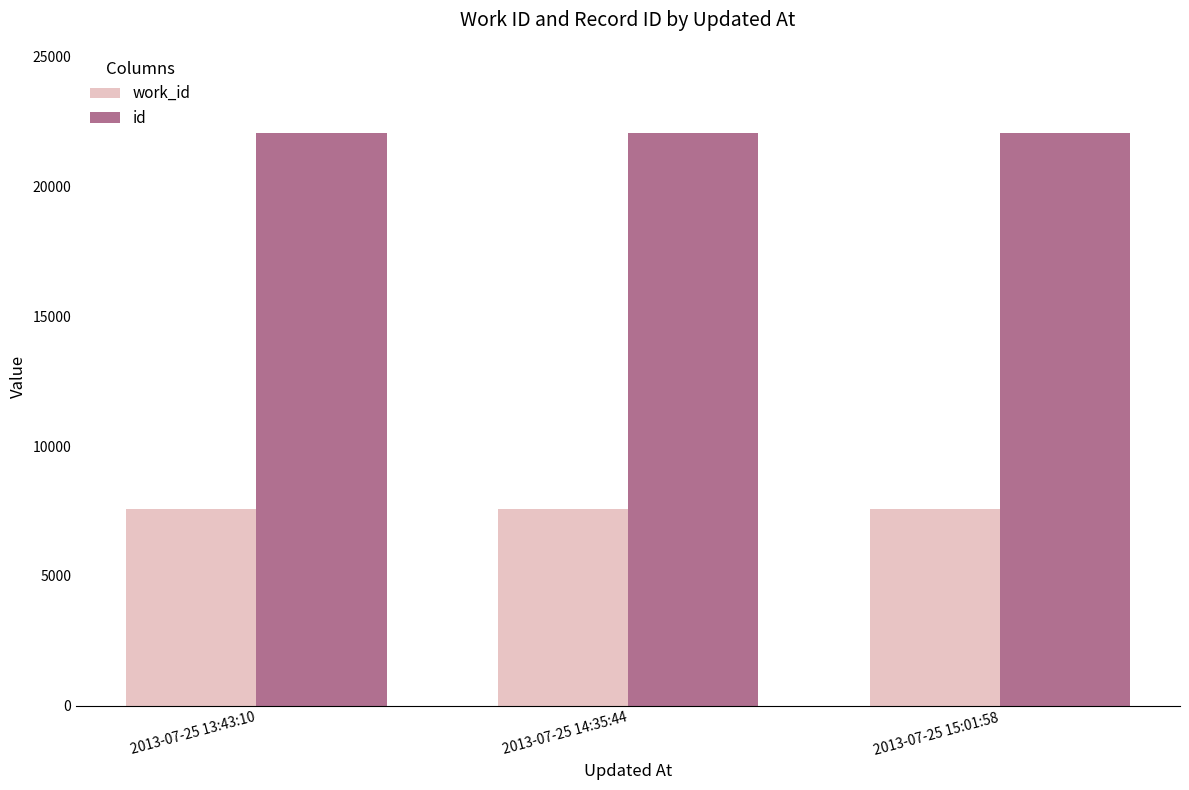

What is the total value across all series at 2013-07-25 13:43:10?

29611